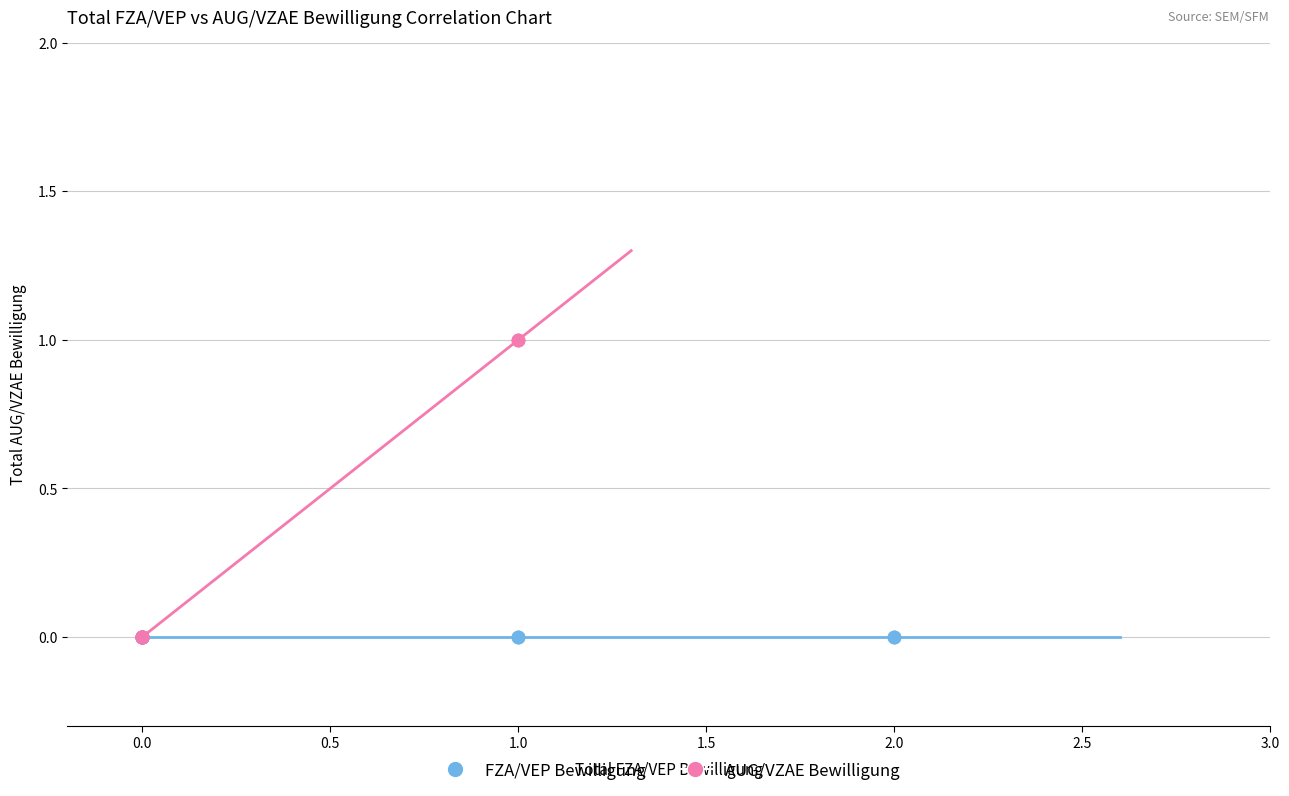

Which series contains the highest Y value?

AUG/VZAE Bewilligung